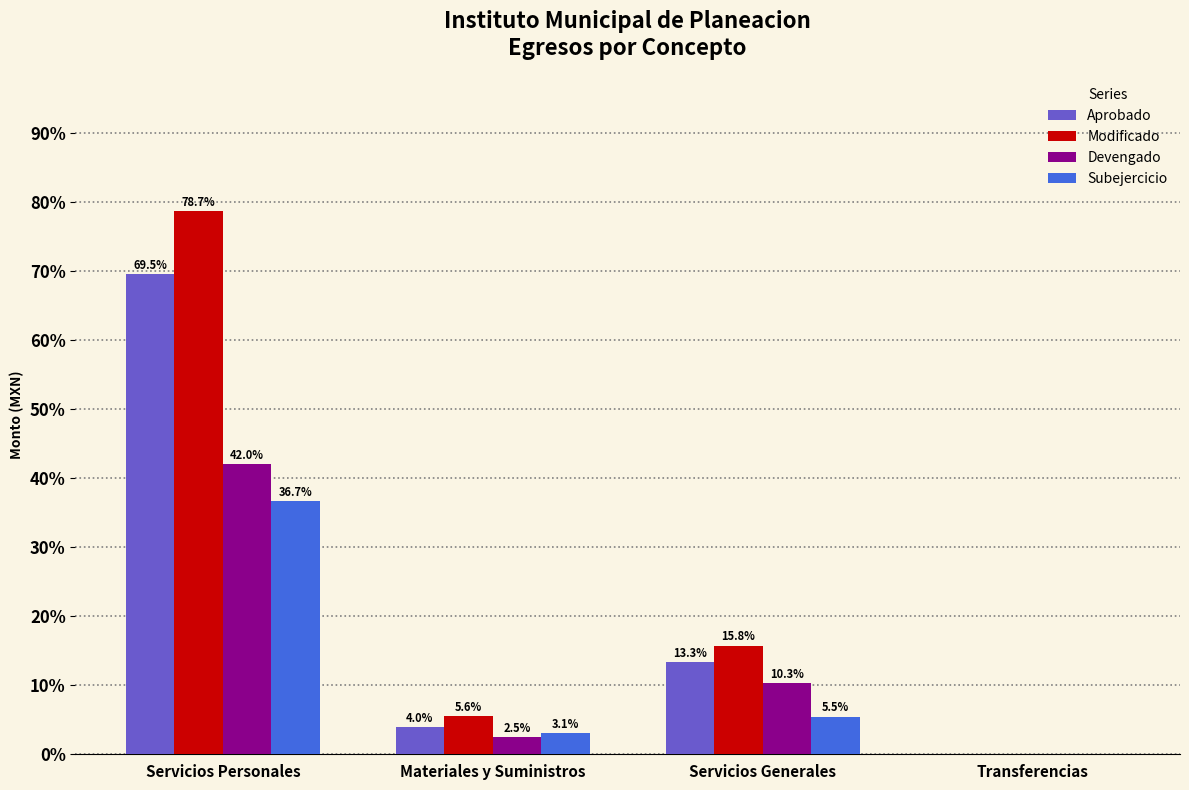

What is the sum of the Aprobado values at Servicios Personales and Materiales y Suministros?

73.5